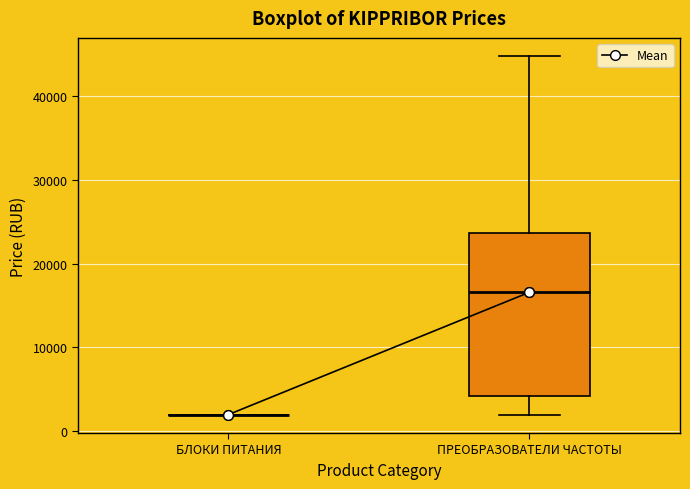

Reading left to right, transcribe this box plot: for each box, give where its median line is, the range the box spans, and where its two whiskers end, as read against the y-axis. The values are not printed on the chart, so give them approximately, as read against the axis.

БЛОКИ ПИТАНИЯ: box collapsed to a line at 2000, whiskers 2000 to 2000
ПРЕОБРАЗОВАТЕЛИ ЧАСТОТЫ: median 17000, box 4000 to 24000, whiskers 2000 to 45000